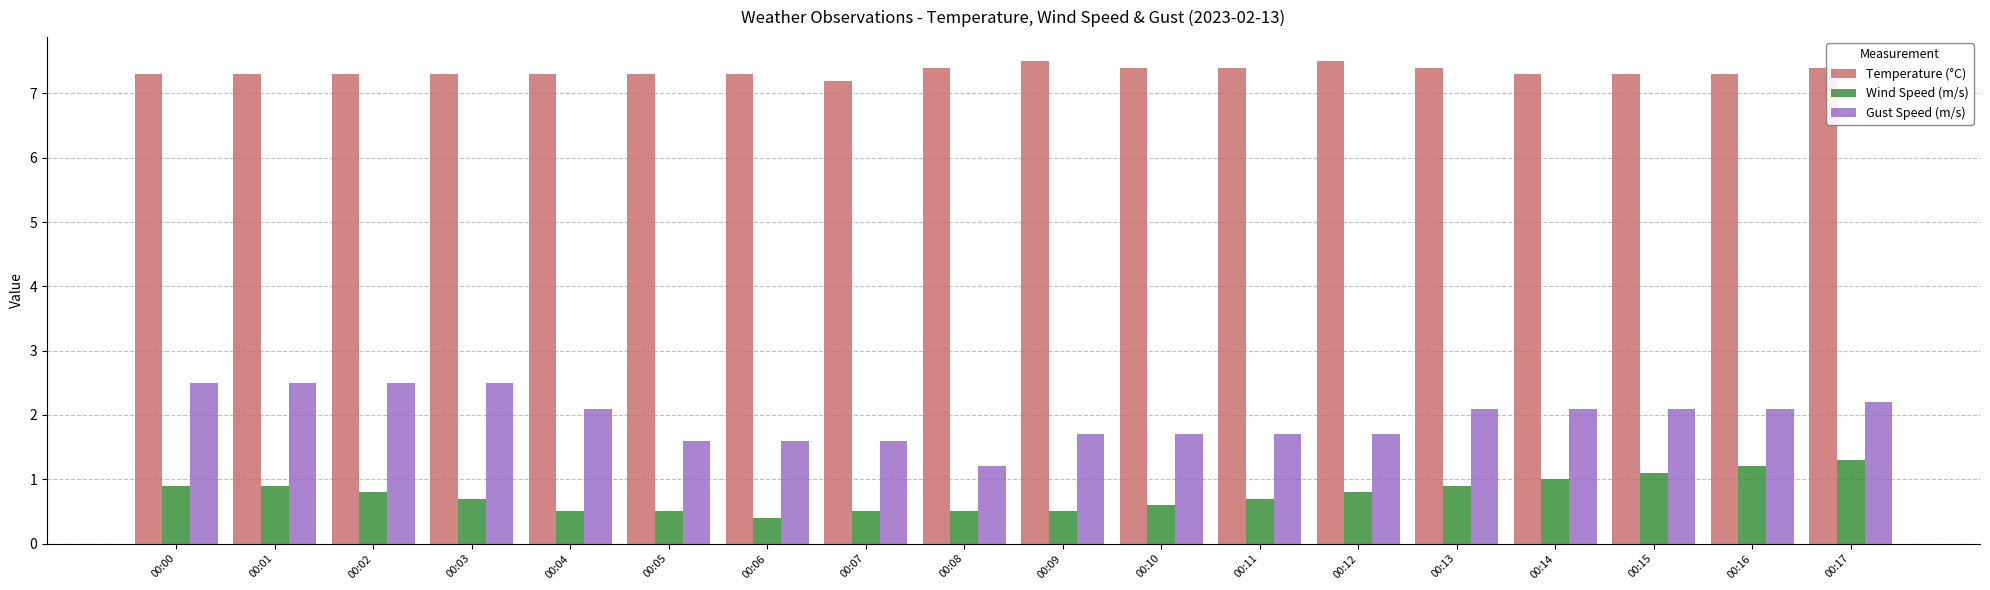

What is the total value across all series at 00:16?

10.6